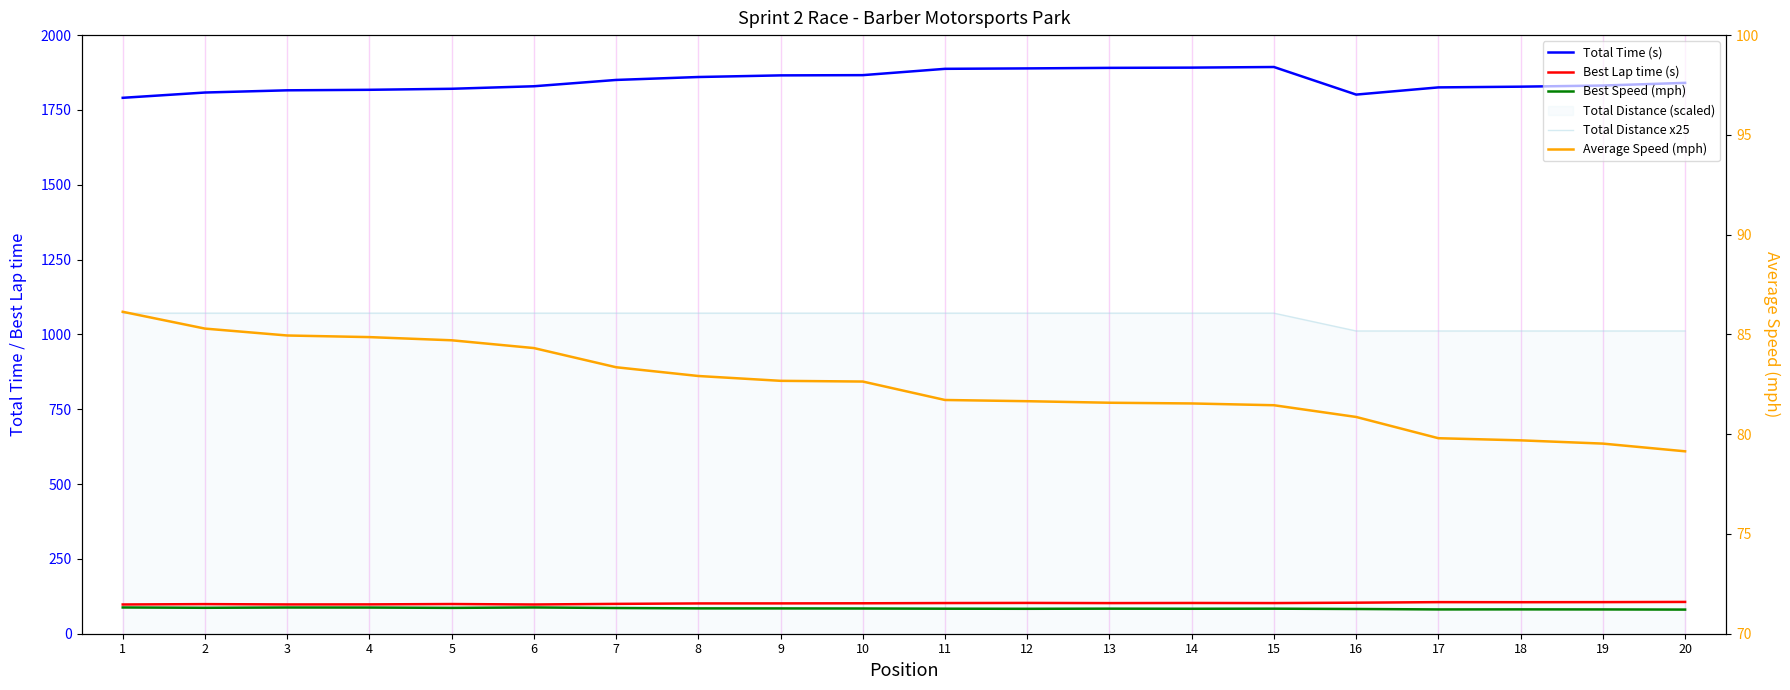

What is the spread (max minus min) of values at 7?

1766.9